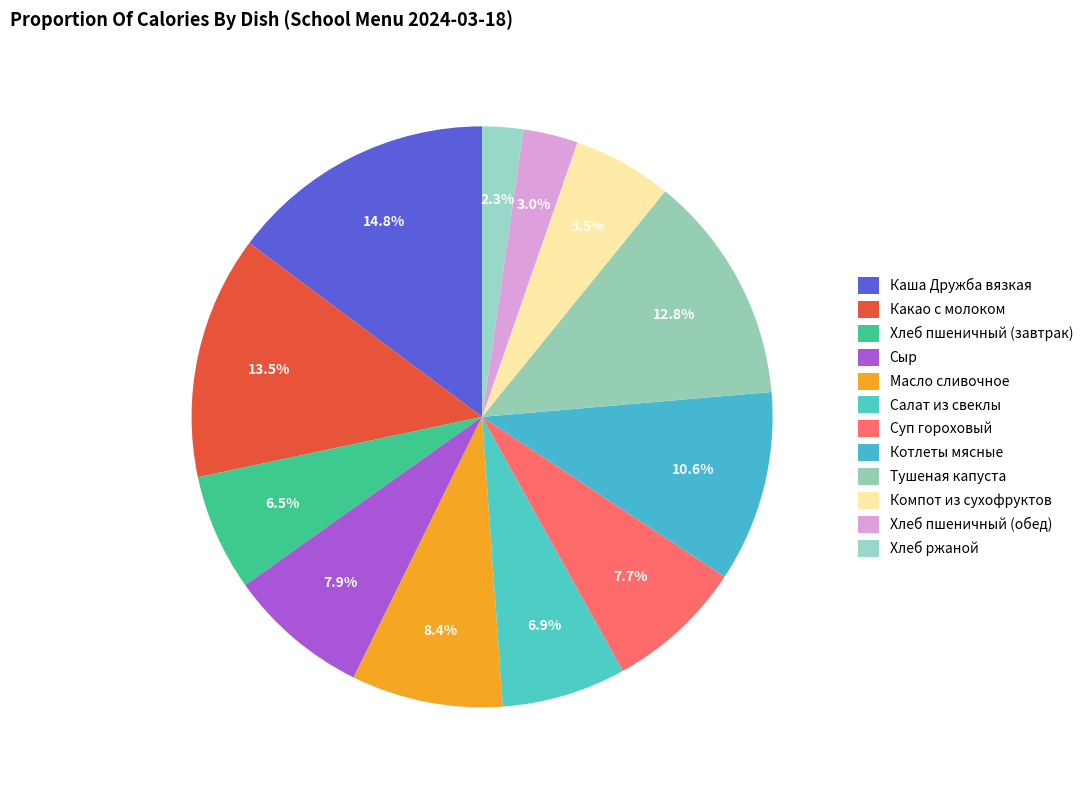

Is the sum of Тушеная капуста and Хлеб пшеничный (обед) greater than half?

No